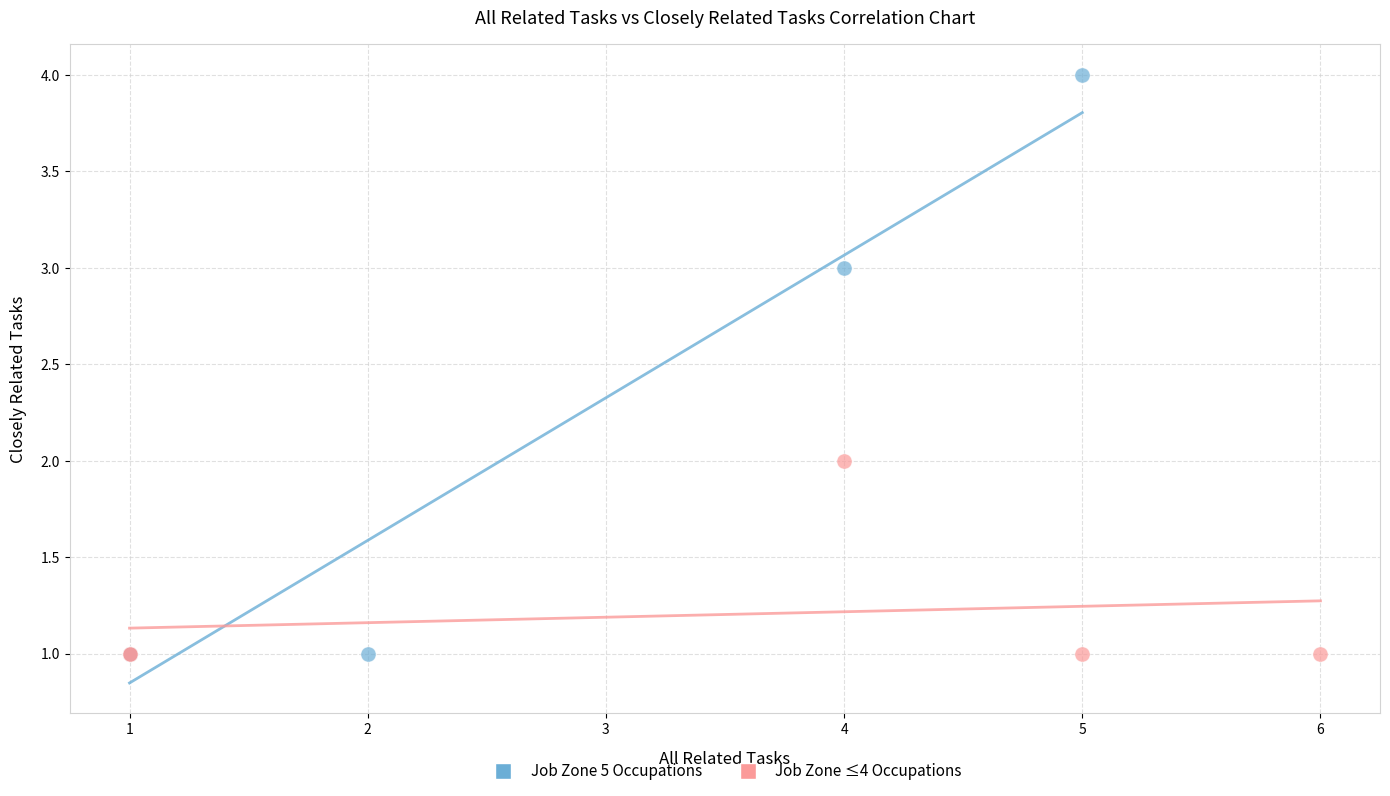

What are all the series names shown in the legend?

Job Zone 5 Occupations, Job Zone ≤4 Occupations